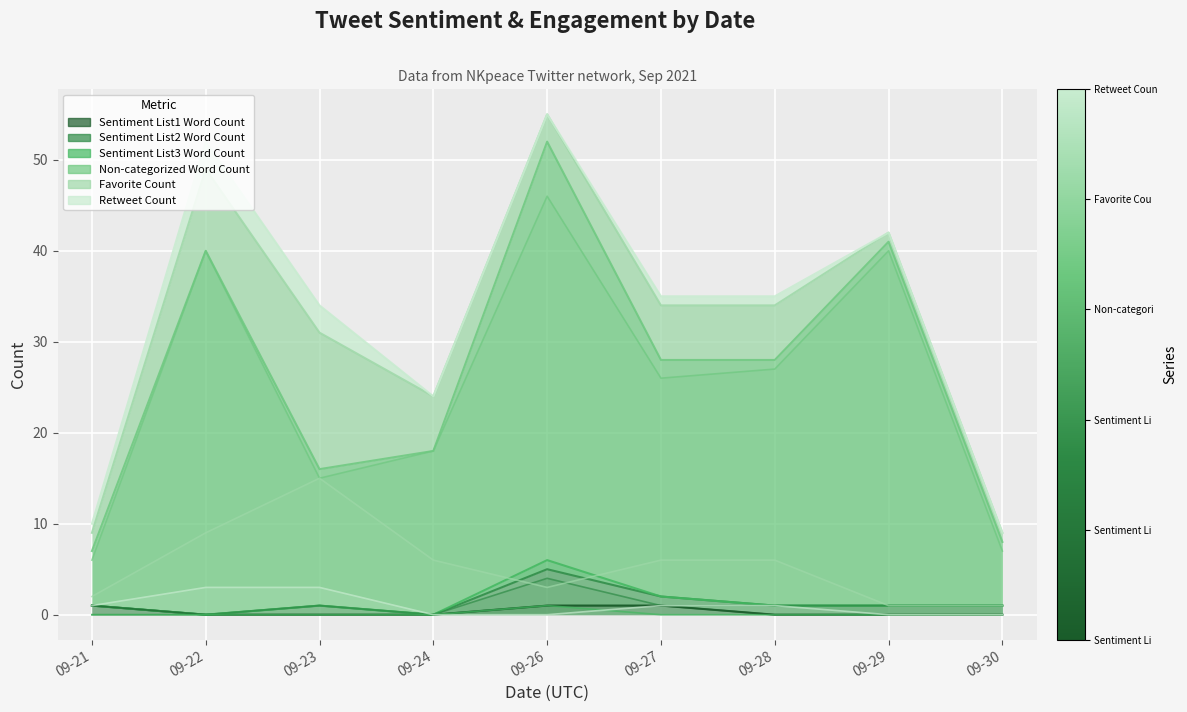

How many interior local valleys does the Non-categorized Word Count series have?

2